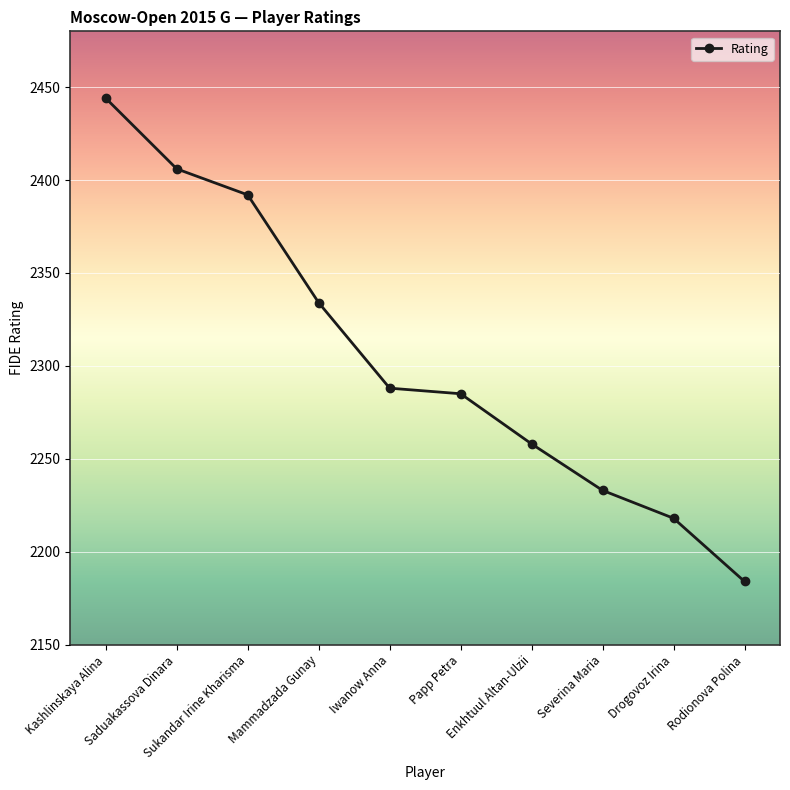

At which label is the value closest to 2314?

Mammadzada Gunay